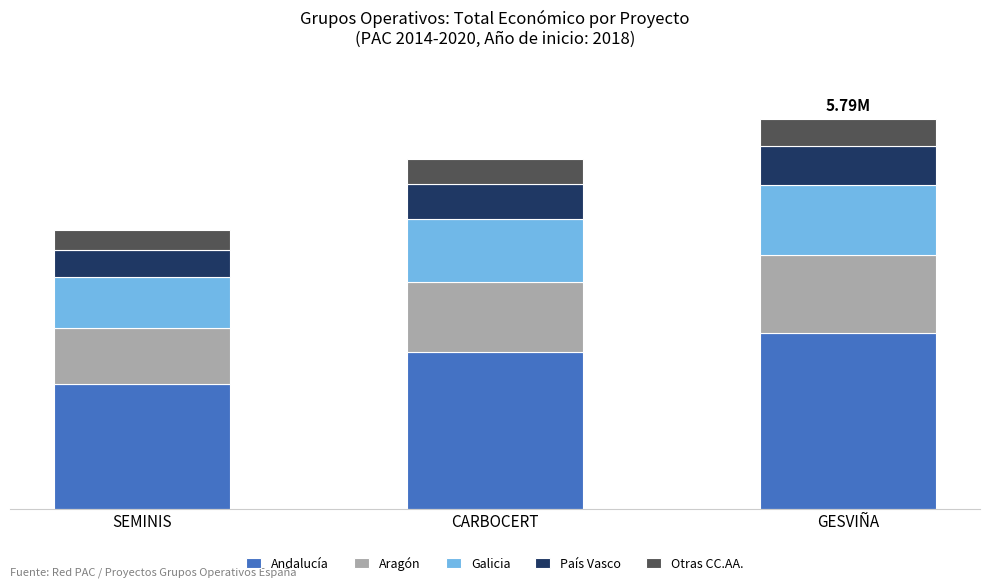

Which series changed the most between CARBOCERT and GESVIÑA?

Andalucía